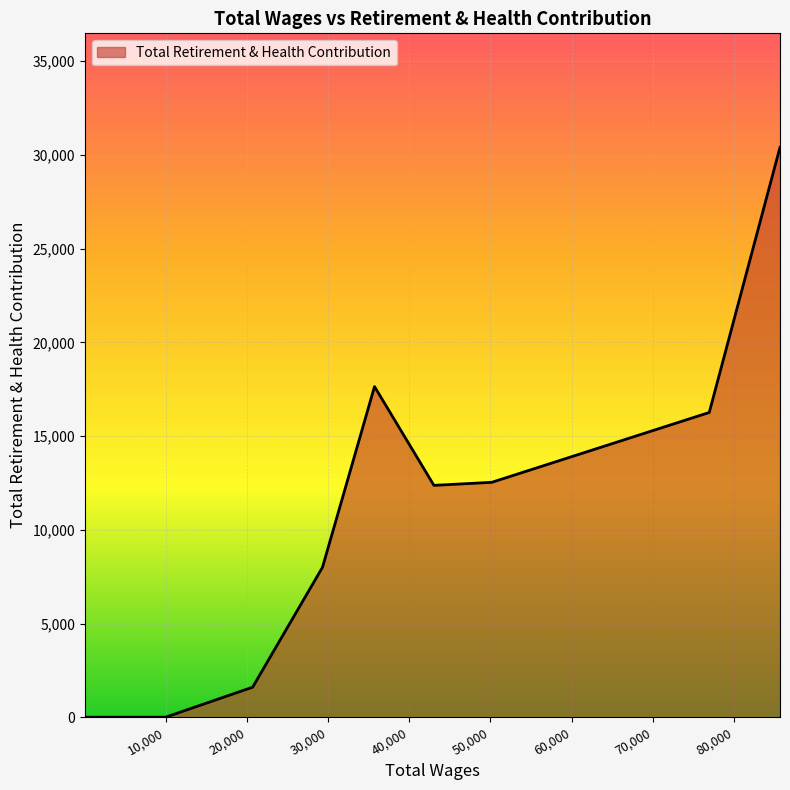

What is the maximum value shown in the chart?

30410